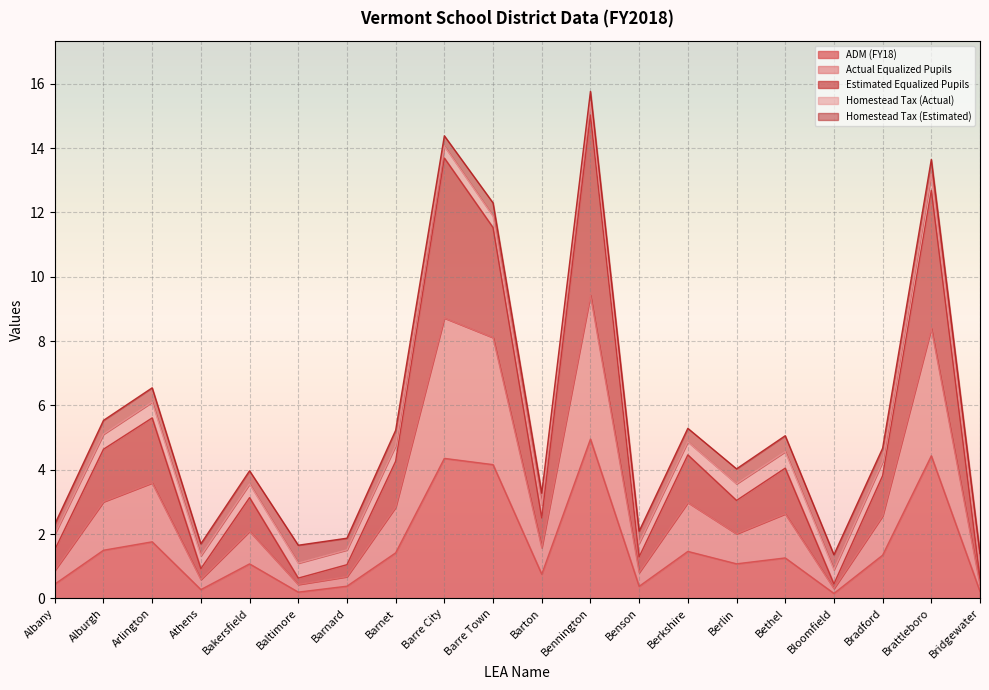

What is the difference between the maximum and minimum values in the ADM (FY18) series?

4.8